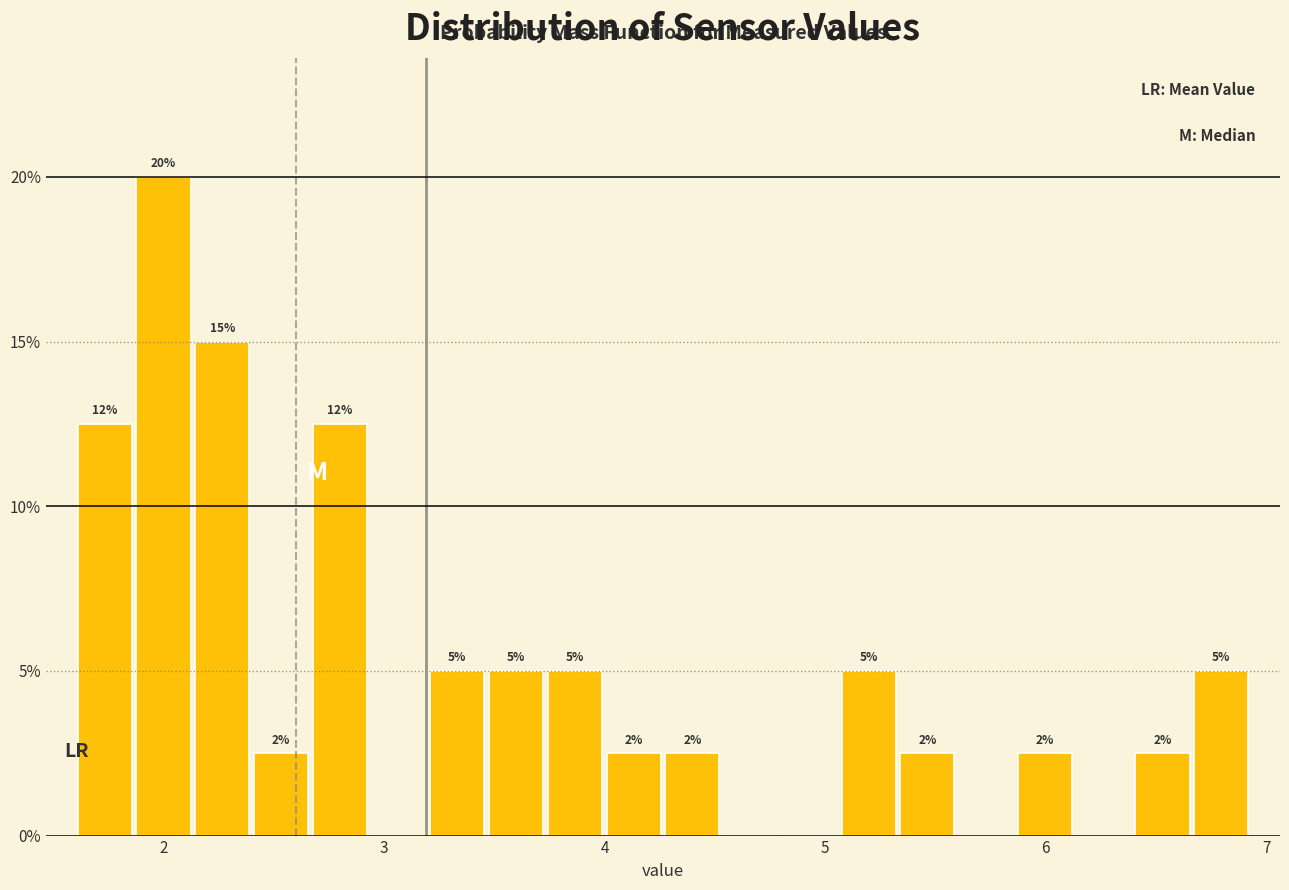

Read against the x-axis, roughly where is the centre of the tallest bar?

2.0